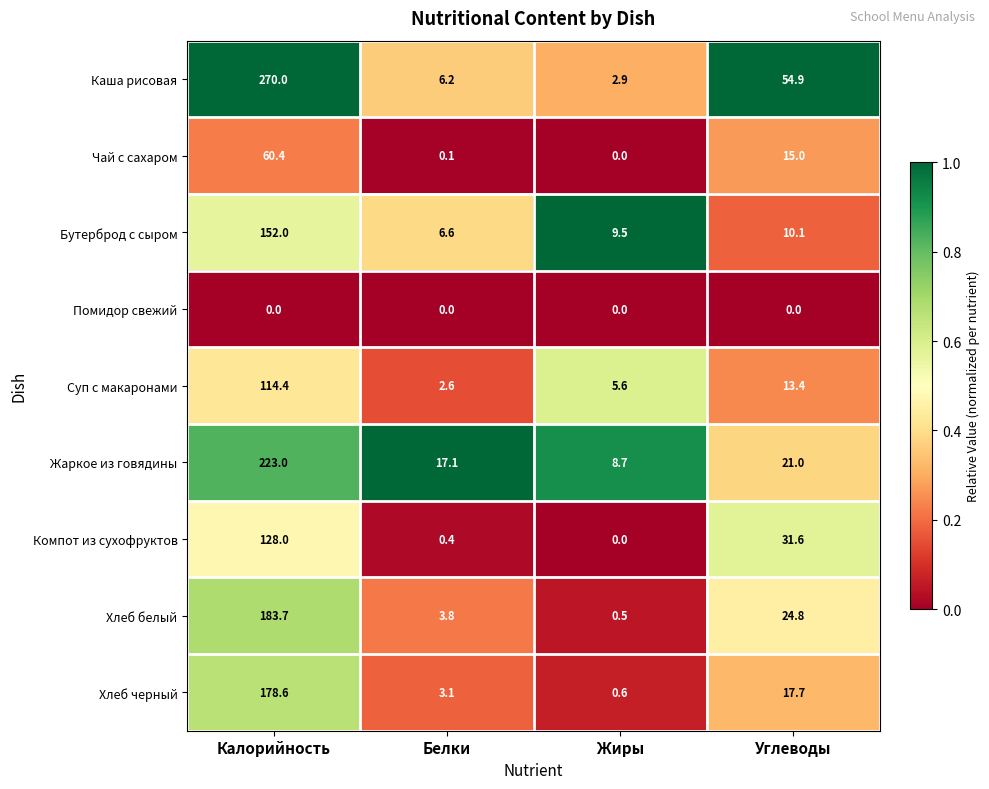

The Компот из сухофруктов series shows 48.7 at Углеводы. True or false?

False